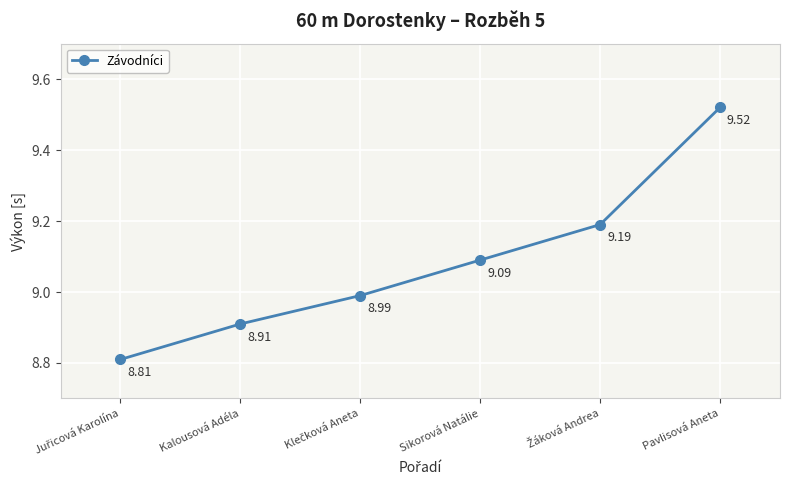

At which category does the chart reach its peak across all series?

Pavlisová Aneta